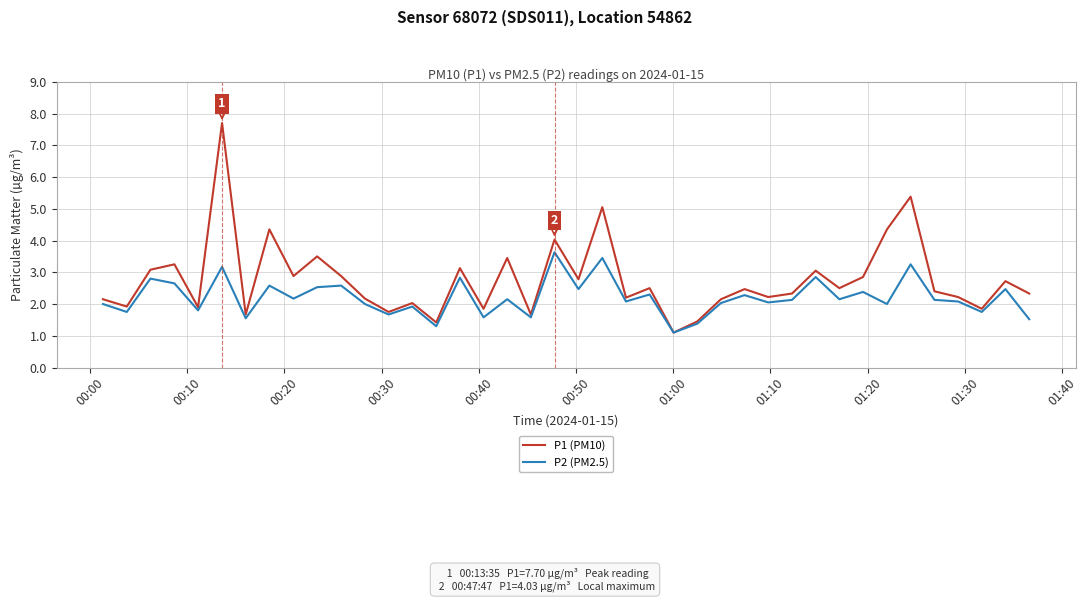

What is the minimum value for P1 (PM10)?

1.1